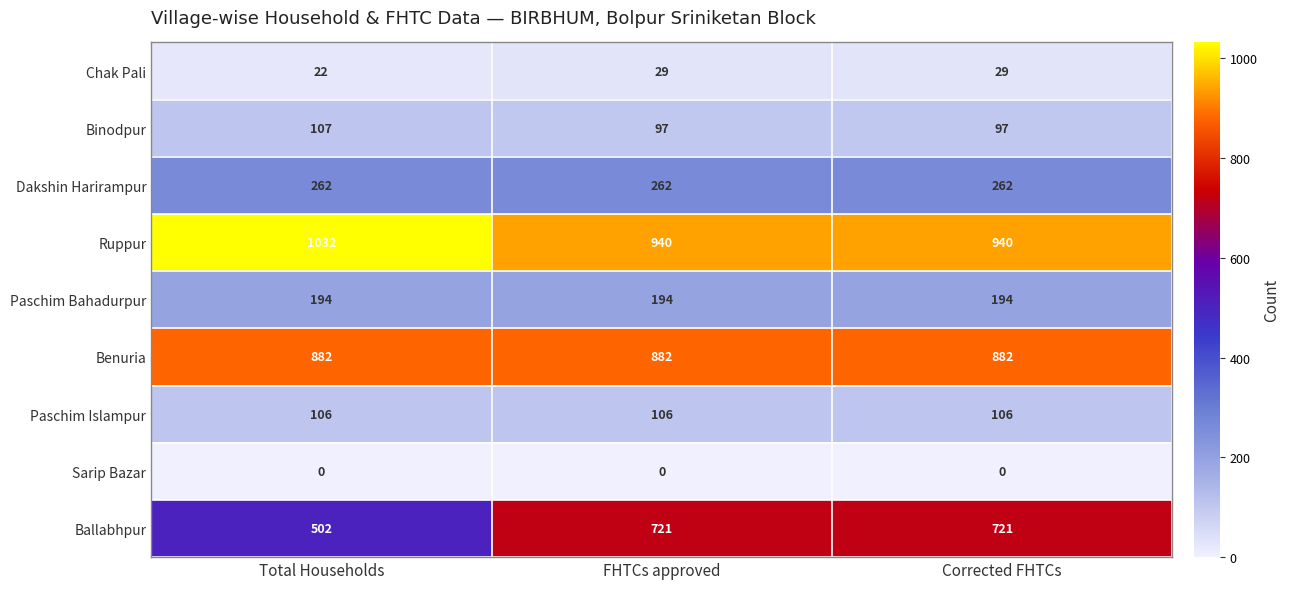

Which series has the largest total across all categories?

Ruppur